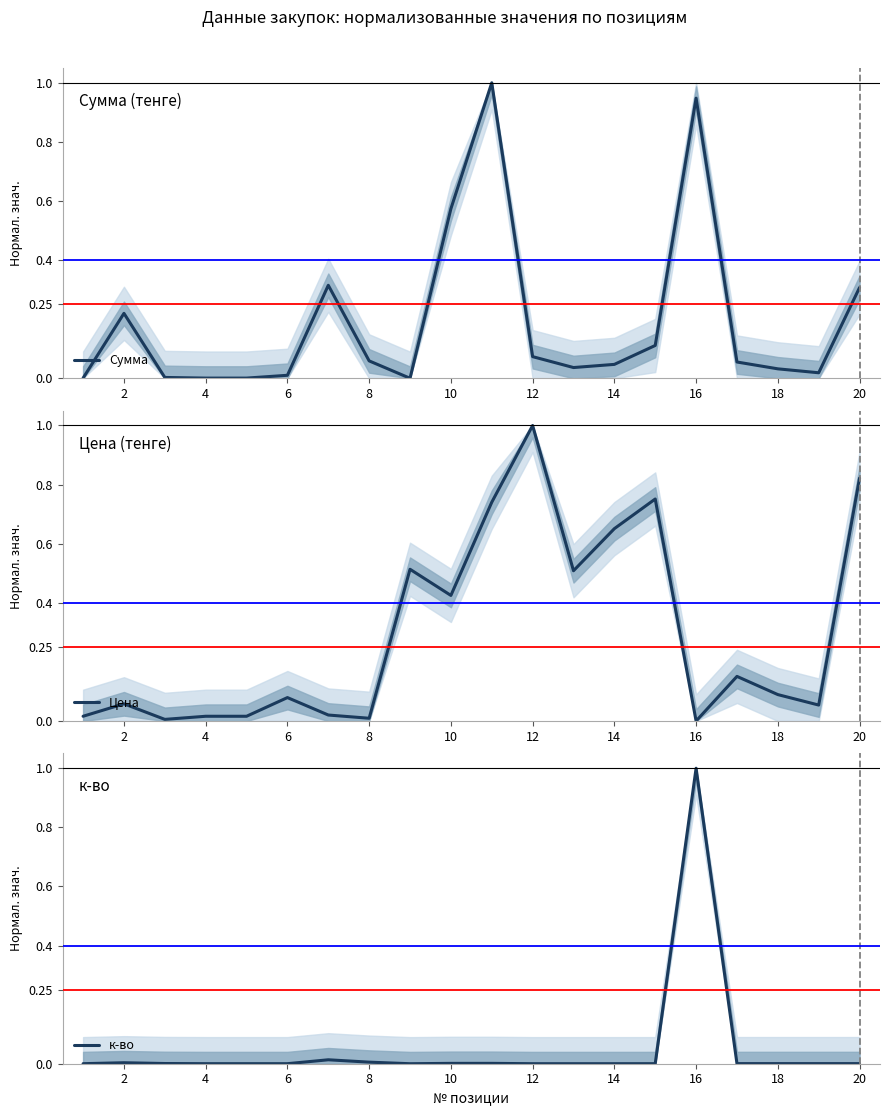

What are all the series names shown in the legend?

Сумма, Цена, к-во